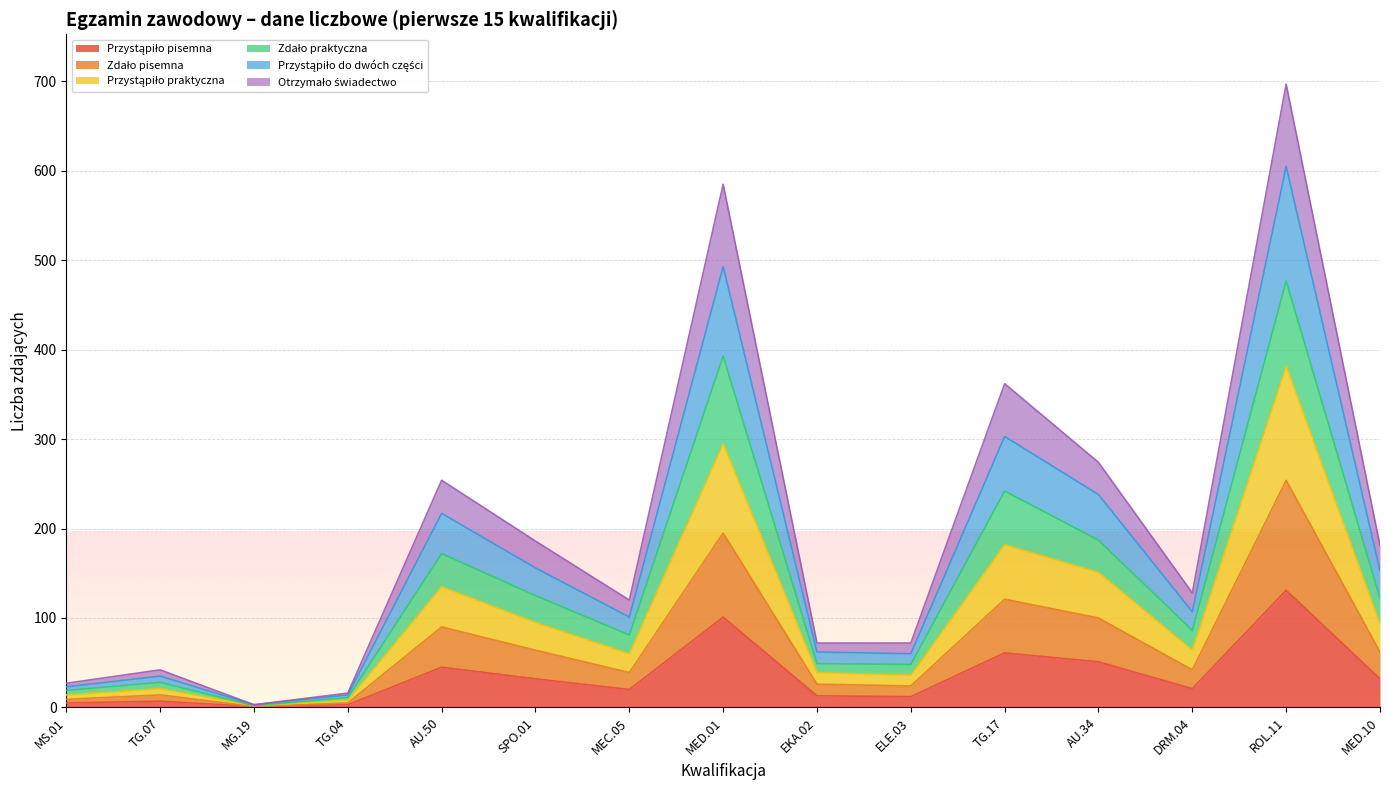

At which category does Przystąpiło do dwóch części reach its first local valley?

MG.19